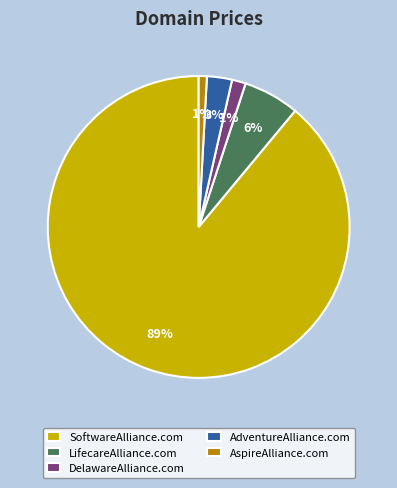

Between SoftwareAlliance.com and DelawareAlliance.com, which is larger?

SoftwareAlliance.com